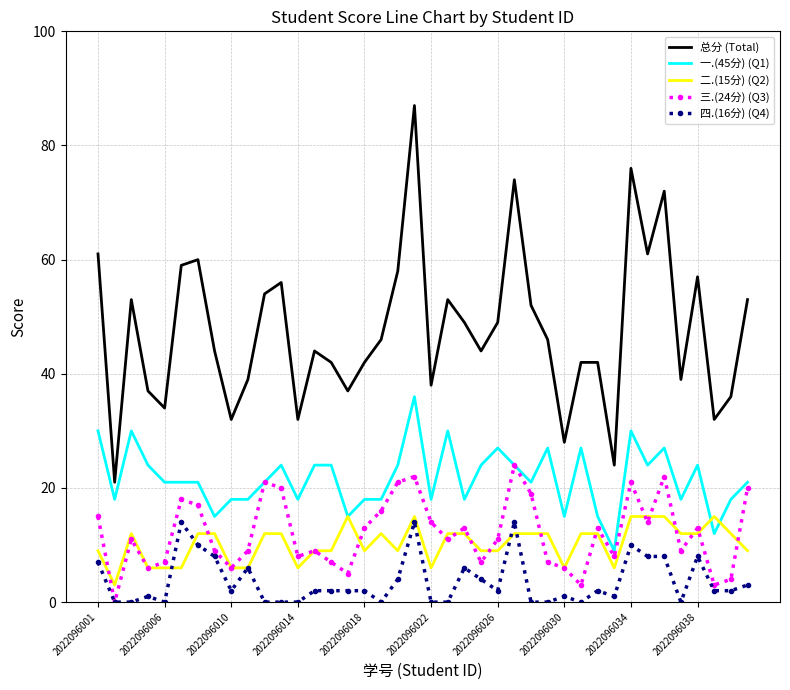

Which series has the largest range (max minus min)?

总分 (Total)